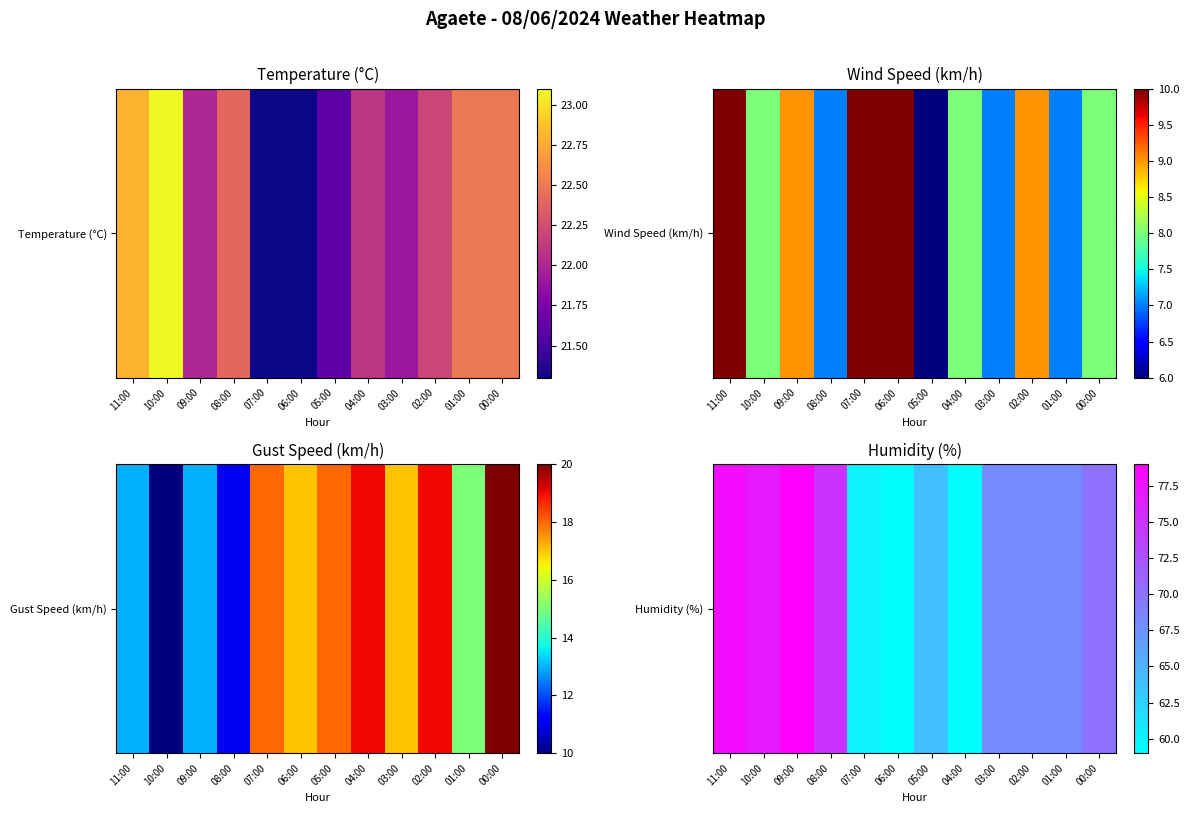

How many data points are less than 68?

4